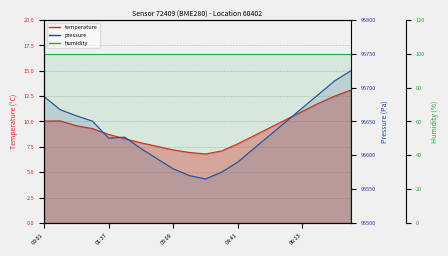

The value of pressure at 06:59 is 141992.1. True or false?

False